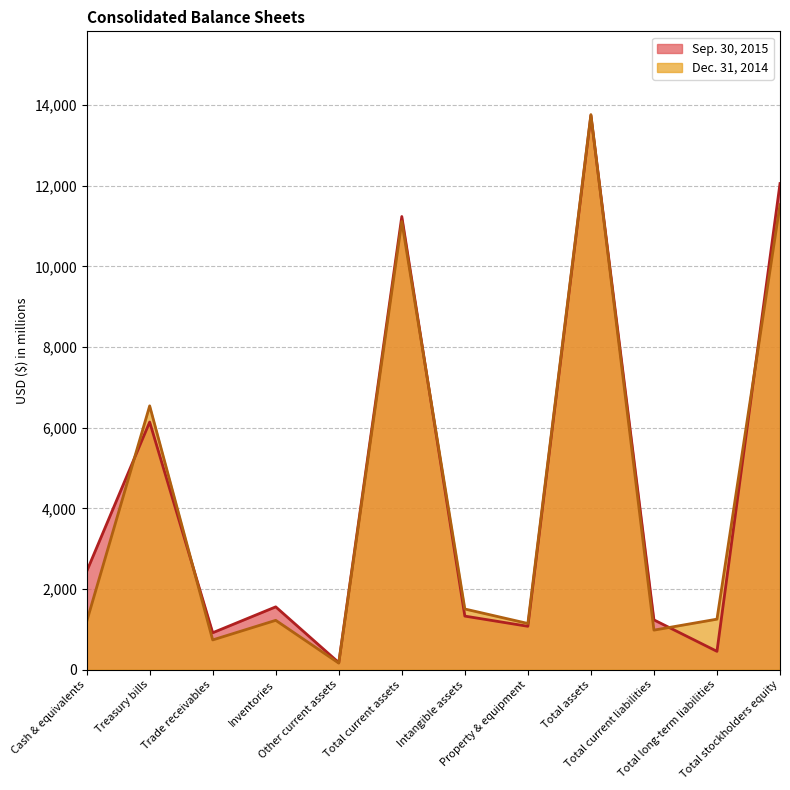

Which has a higher value, Trade receivables or Other current assets?

Trade receivables